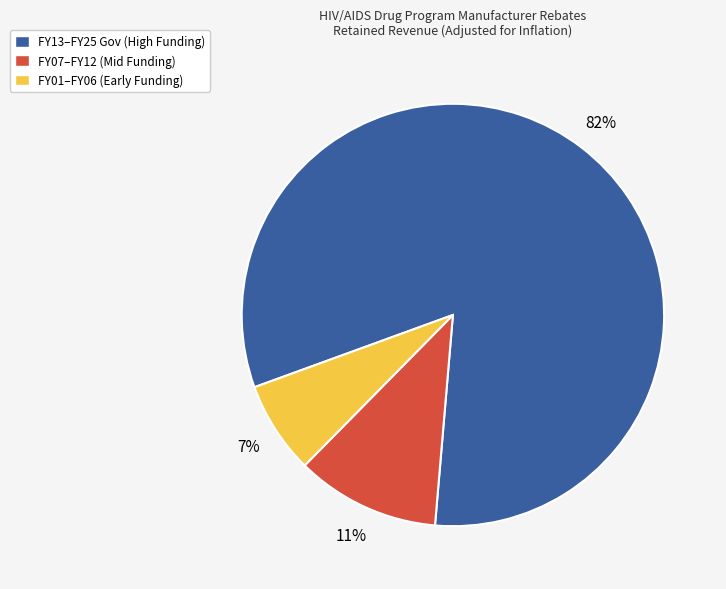

Which category has the biggest portion of the pie?

FY13–FY25 Gov (High Funding)